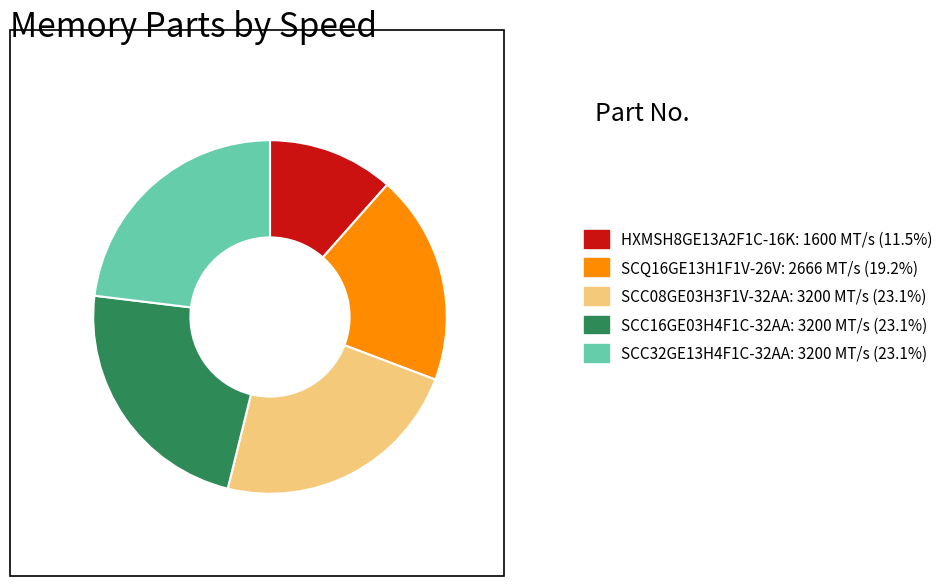

Is the sum of SCC32GE13H4F1C-32AA: 3200 MT/s (23.1%) and SCC08GE03H3F1V-32AA: 3200 MT/s (23.1%) greater than half?

No